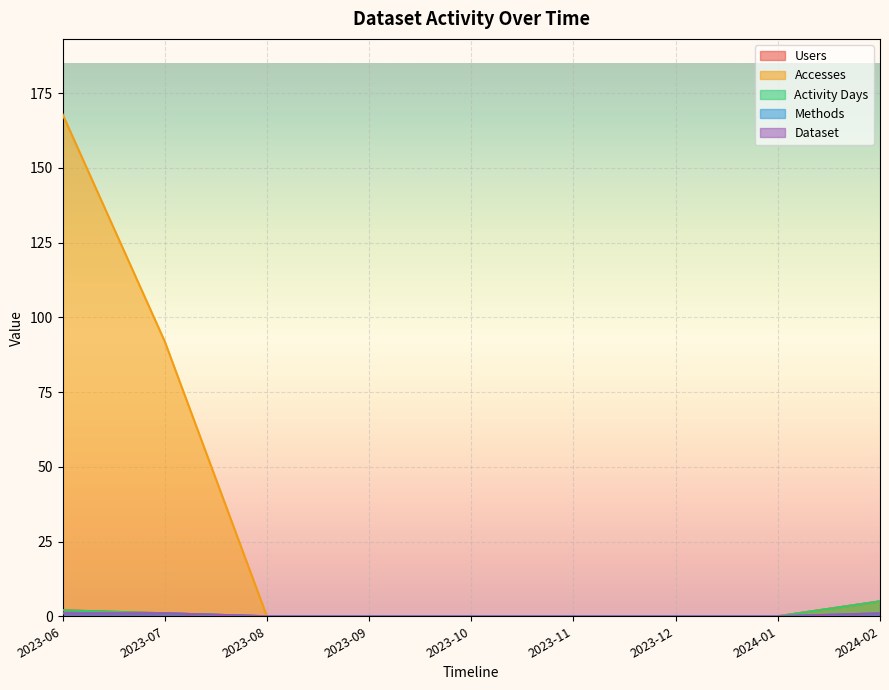

Which series has the widest spread of values?

Accesses